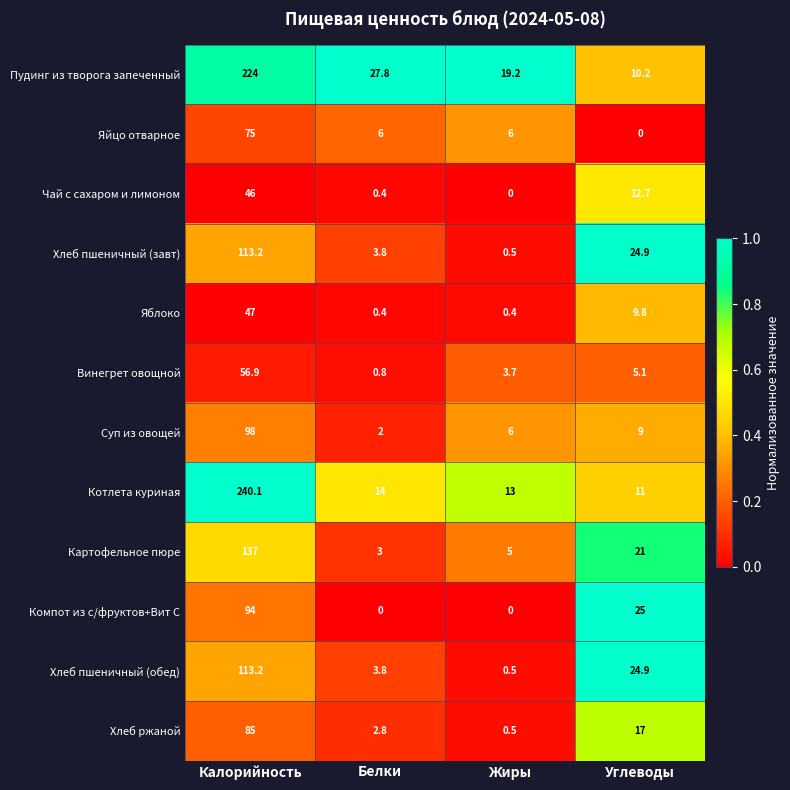

What is the difference between the second highest and second lowest values in the Картофельное пюре series?

16.0